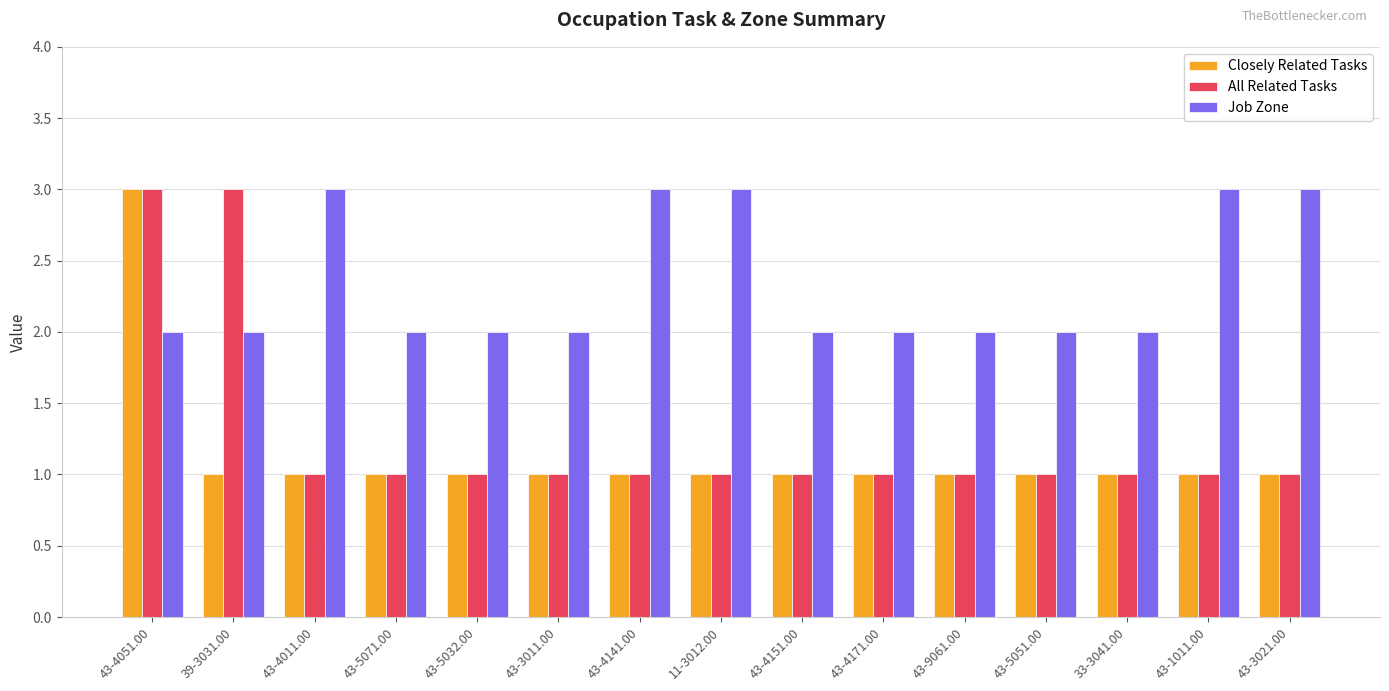

What position from the right is 43-5032.00?

11